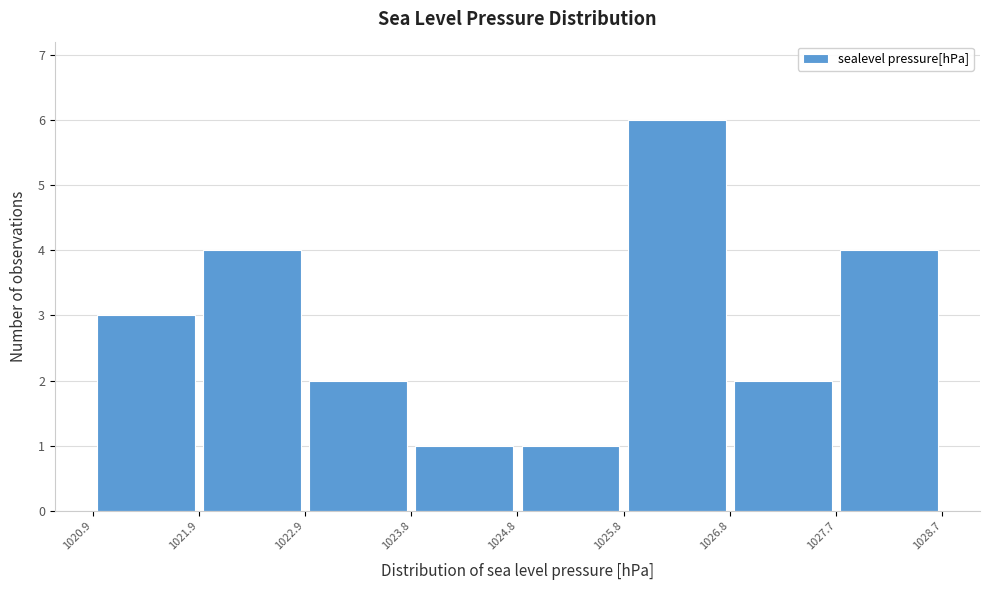

Which range on the x-axis has the tallest bar?

1025.8 to 1026.8